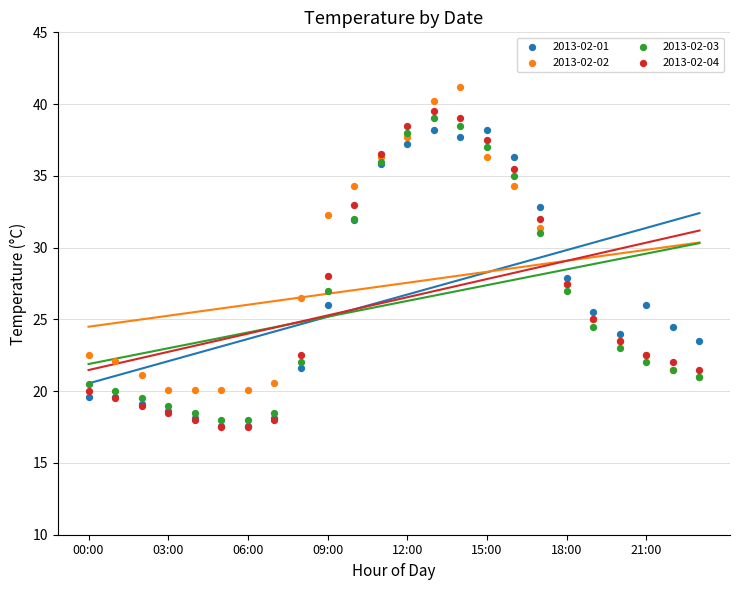

Which series has the widest spread of Y values?

2013-02-04